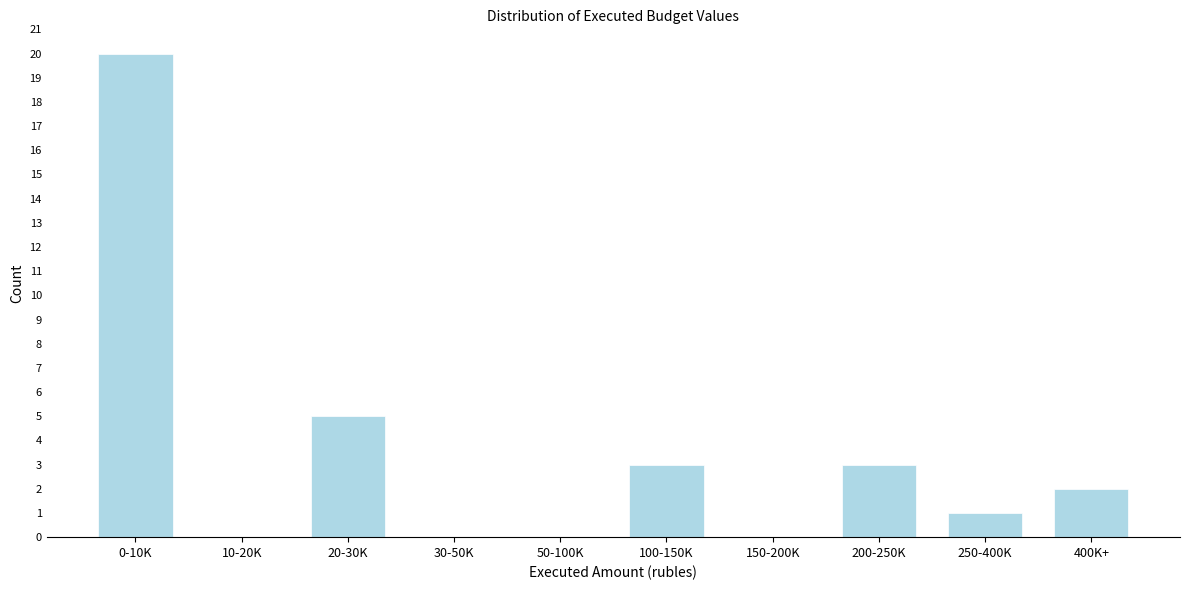

Reading left to right, extract all data points from this chart.

0-10K=20	10-20K=0	20-30K=5	30-50K=0	50-100K=0	100-150K=3	150-200K=0	200-250K=3	250-400K=1	400K+=2